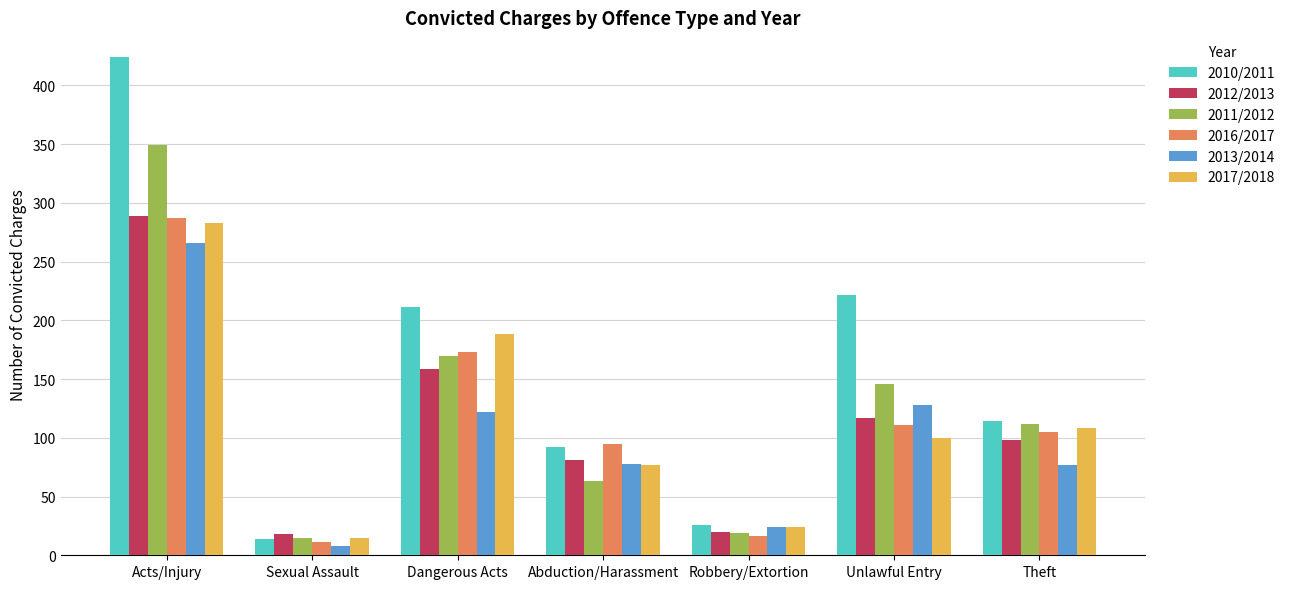

What is the sum of the 2013/2014 values at Abduction/Harassment and Dangerous Acts?

200